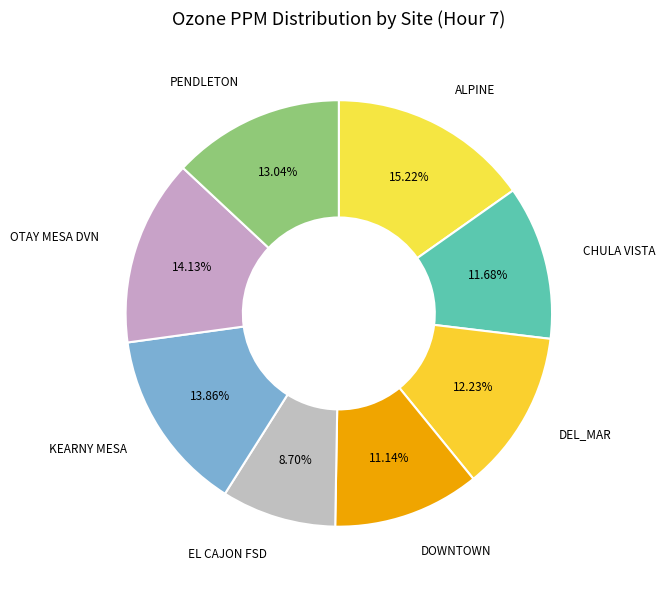

To the nearest percent, what portion does PENDLETON represent?

13%